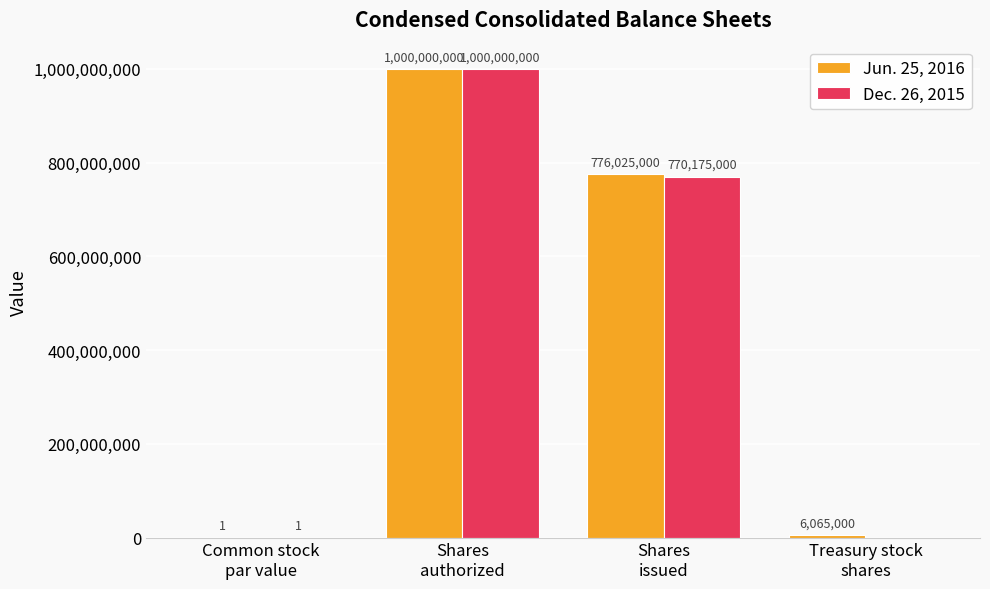

Reading left to right, what are all the values shown in this chart?

Jun. 25, 2016: 1	1000000000	776025000	6065000
Dec. 26, 2015: 1	1000000000	770175000	0